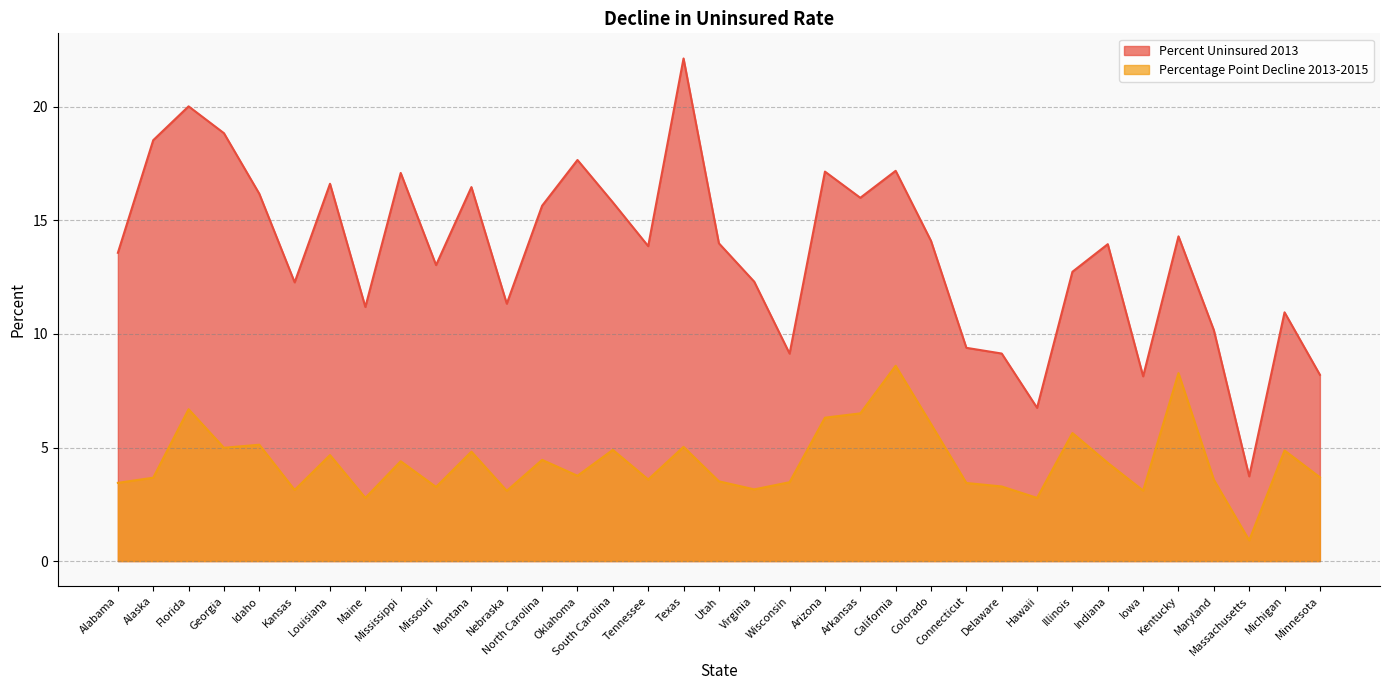

List the labels in order of Percent Uninsured 2013 value, smallest first.

Massachusetts, Hawaii, Iowa, Minnesota, Wisconsin, Delaware, Connecticut, Maryland, Michigan, Maine, Nebraska, Kansas, Virginia, Illinois, Missouri, Alabama, Tennessee, Indiana, Utah, Colorado, Kentucky, North Carolina, South Carolina, Arkansas, Idaho, Montana, Louisiana, Mississippi, Arizona, California, Oklahoma, Alaska, Georgia, Florida, Texas